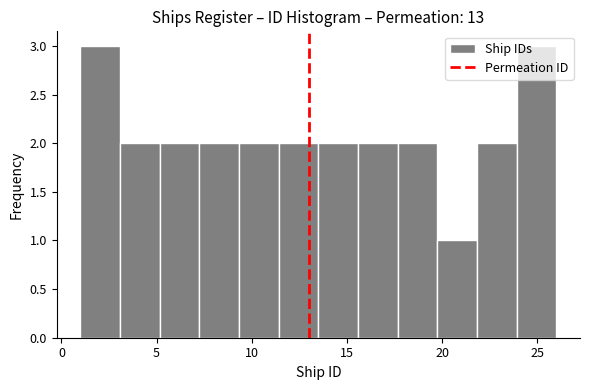

What is the height of the bar covering 11.5 to 13.5 on the x-axis? Neither the bar edges nor the heights are printed on the chart, so give them approximately, as read against the axes.

2